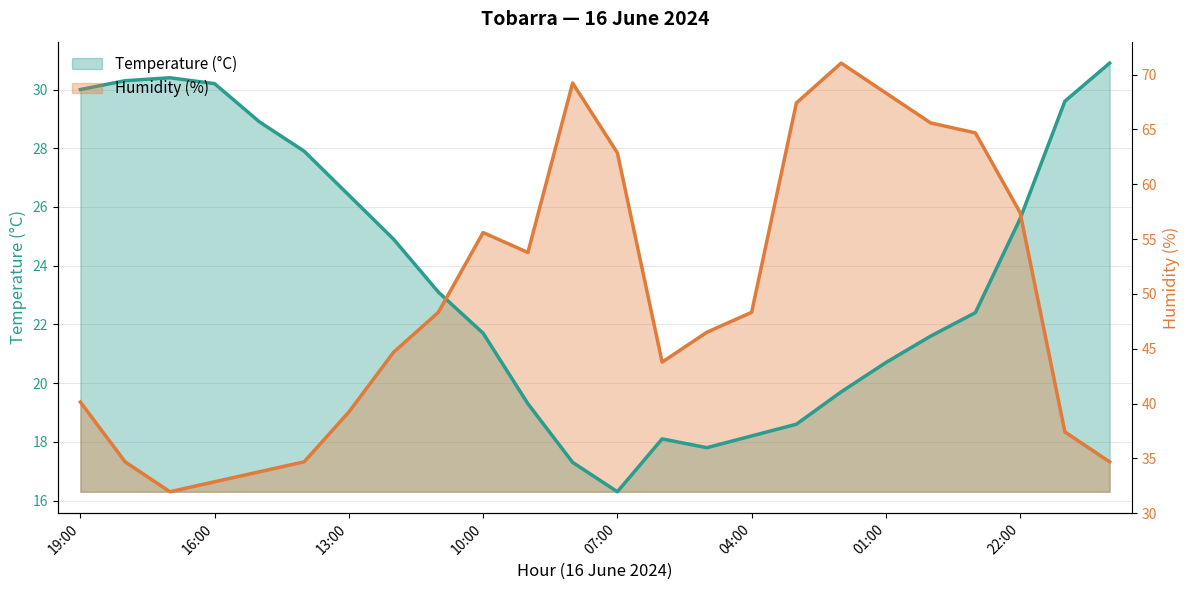

Which category has the highest value in the Humidity (%) series?

02:00